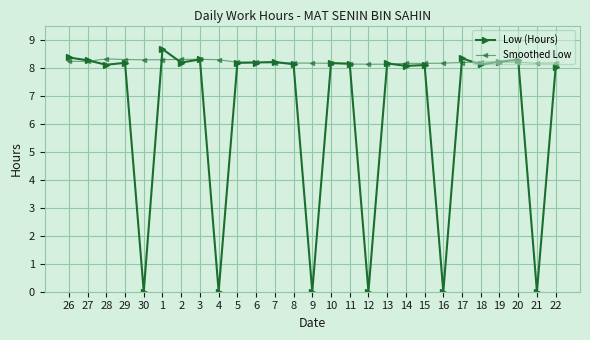

At how many categories does at least one series exceed 0?

27